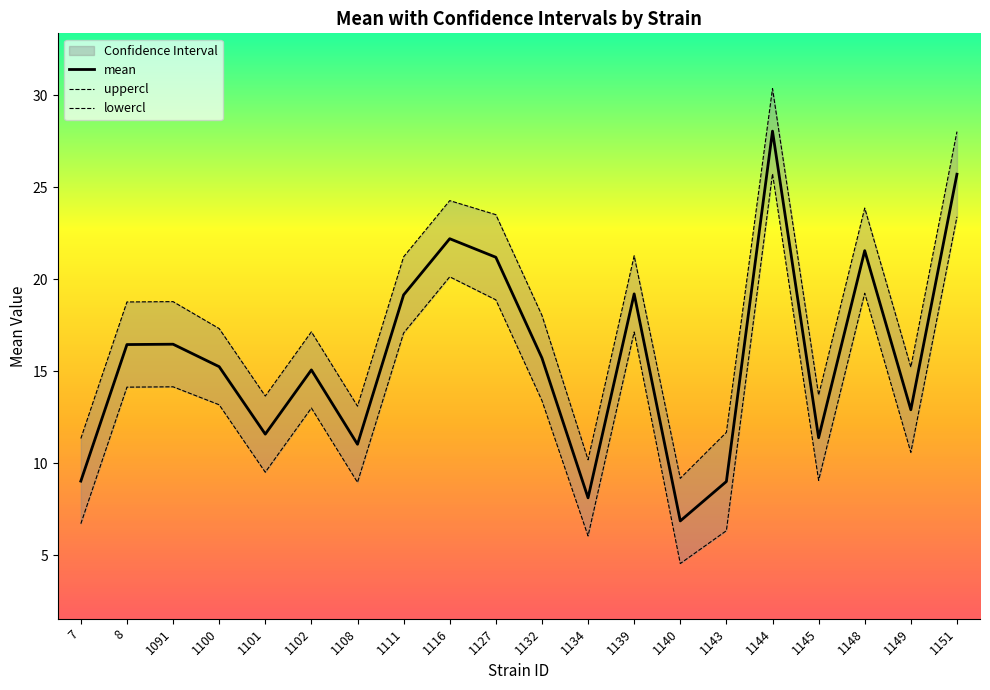

What is the maximum value shown in the chart?

30.4